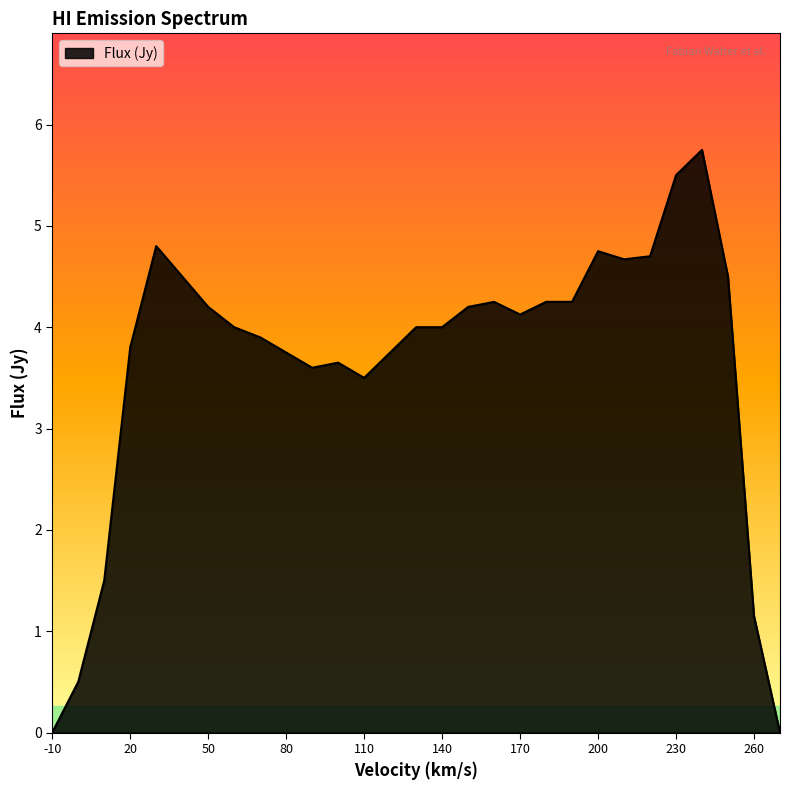

What is the maximum value shown in the chart?

5.8